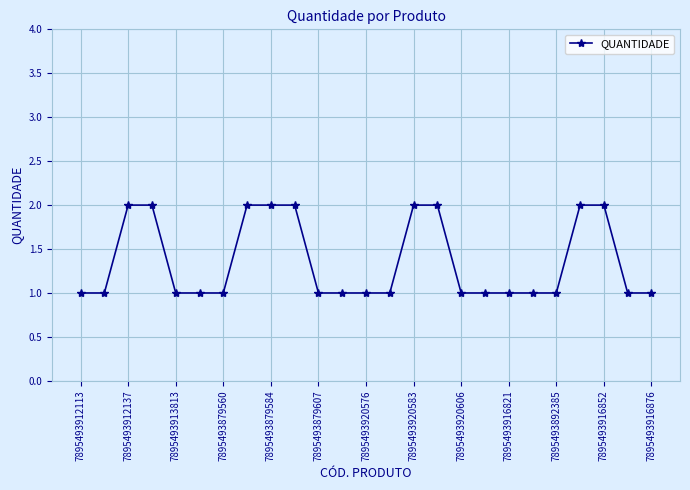

What is the minimum value shown in the chart?

1